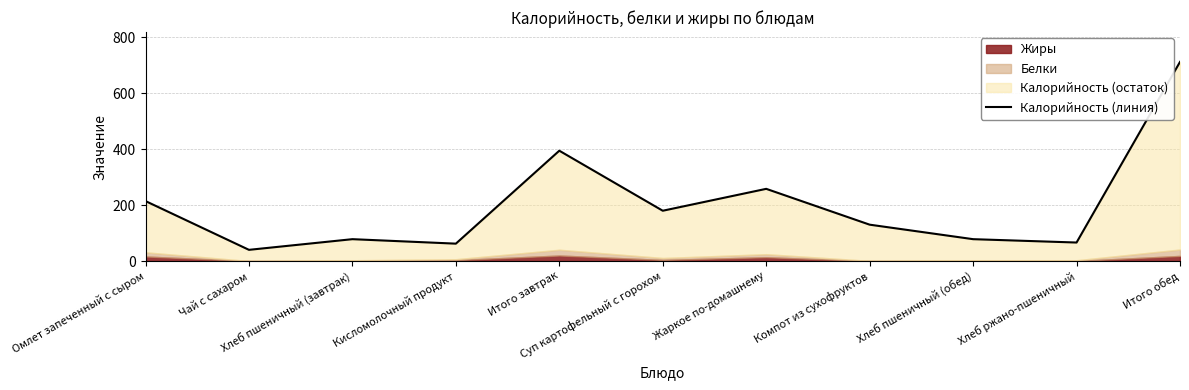

What is the label of the 4th point from the right?

Компот из сухофруктов